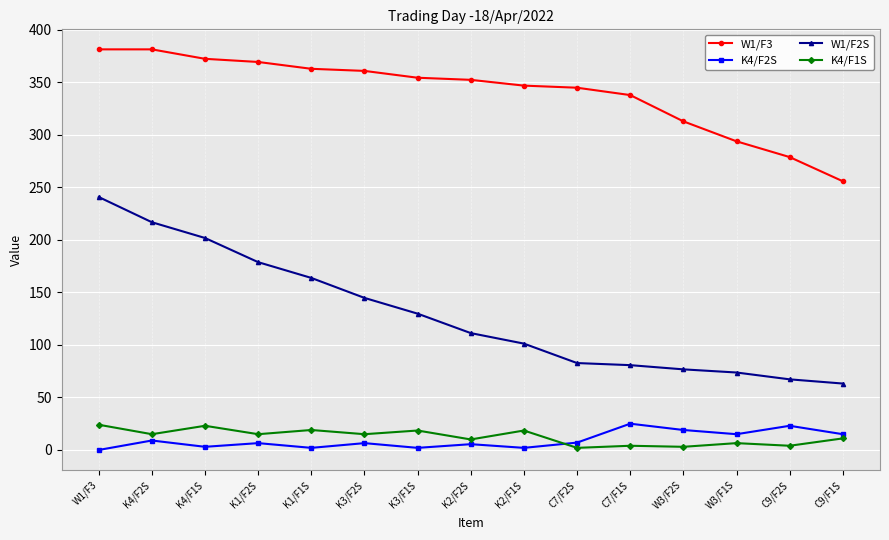

What is the greatest value displayed?

381.2